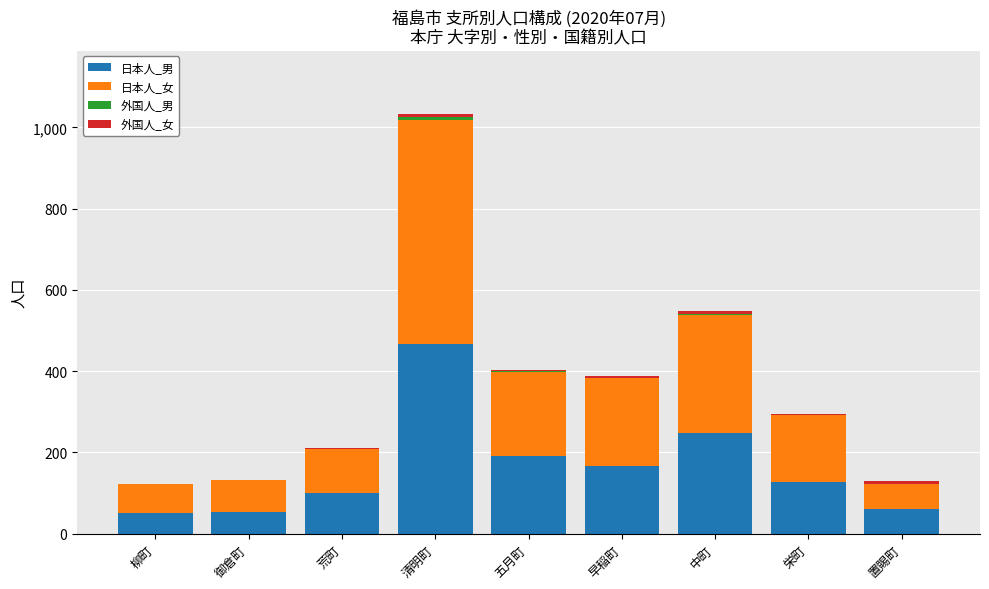

The value of 日本人_男 at 五月町 is 191. True or false?

True